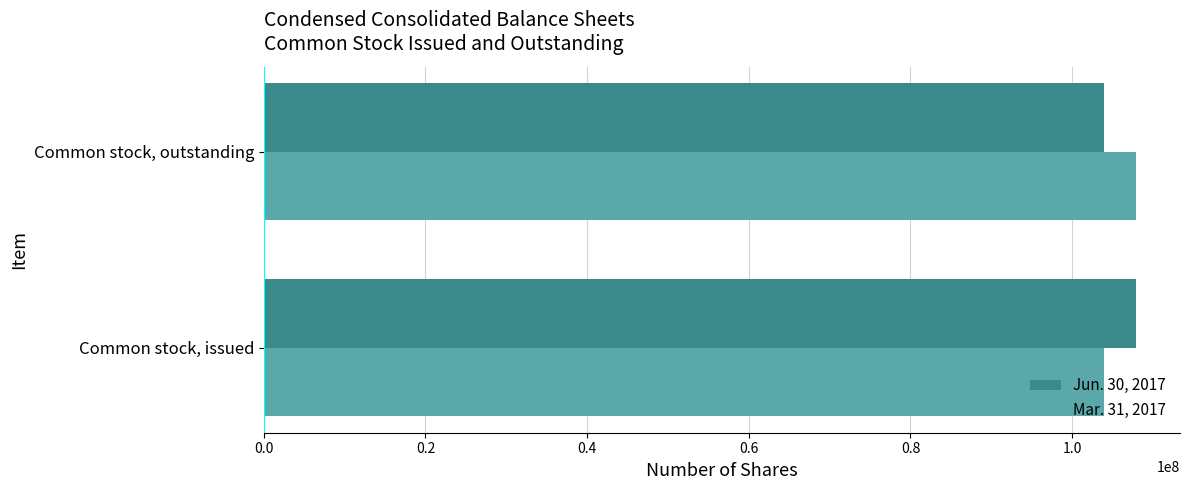

Count the number of categories in the chart.

2